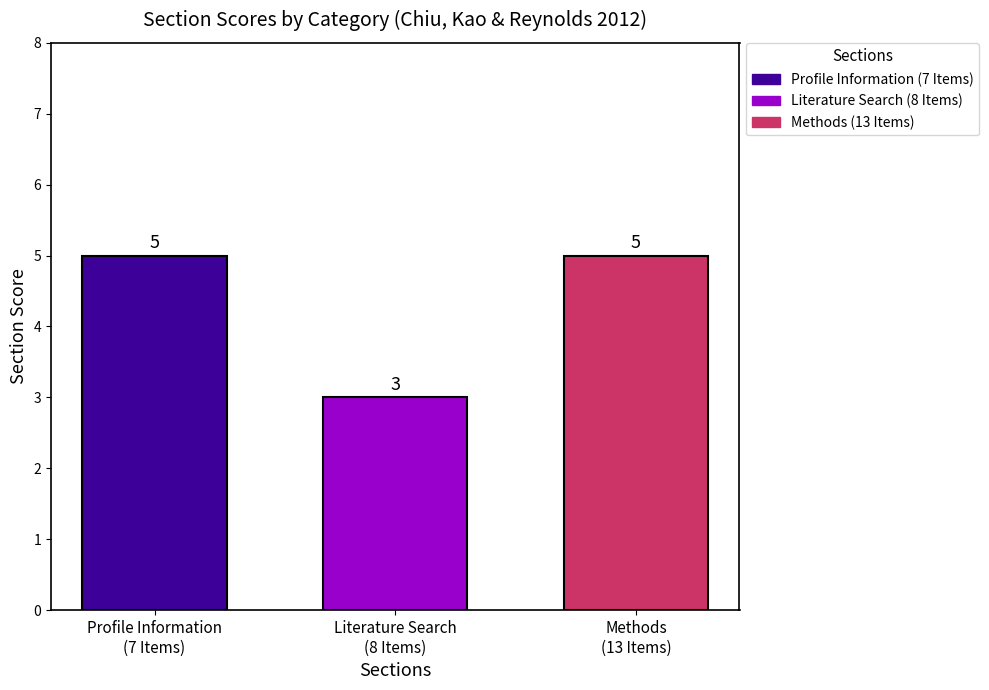

What is the maximum value shown in the chart?

5